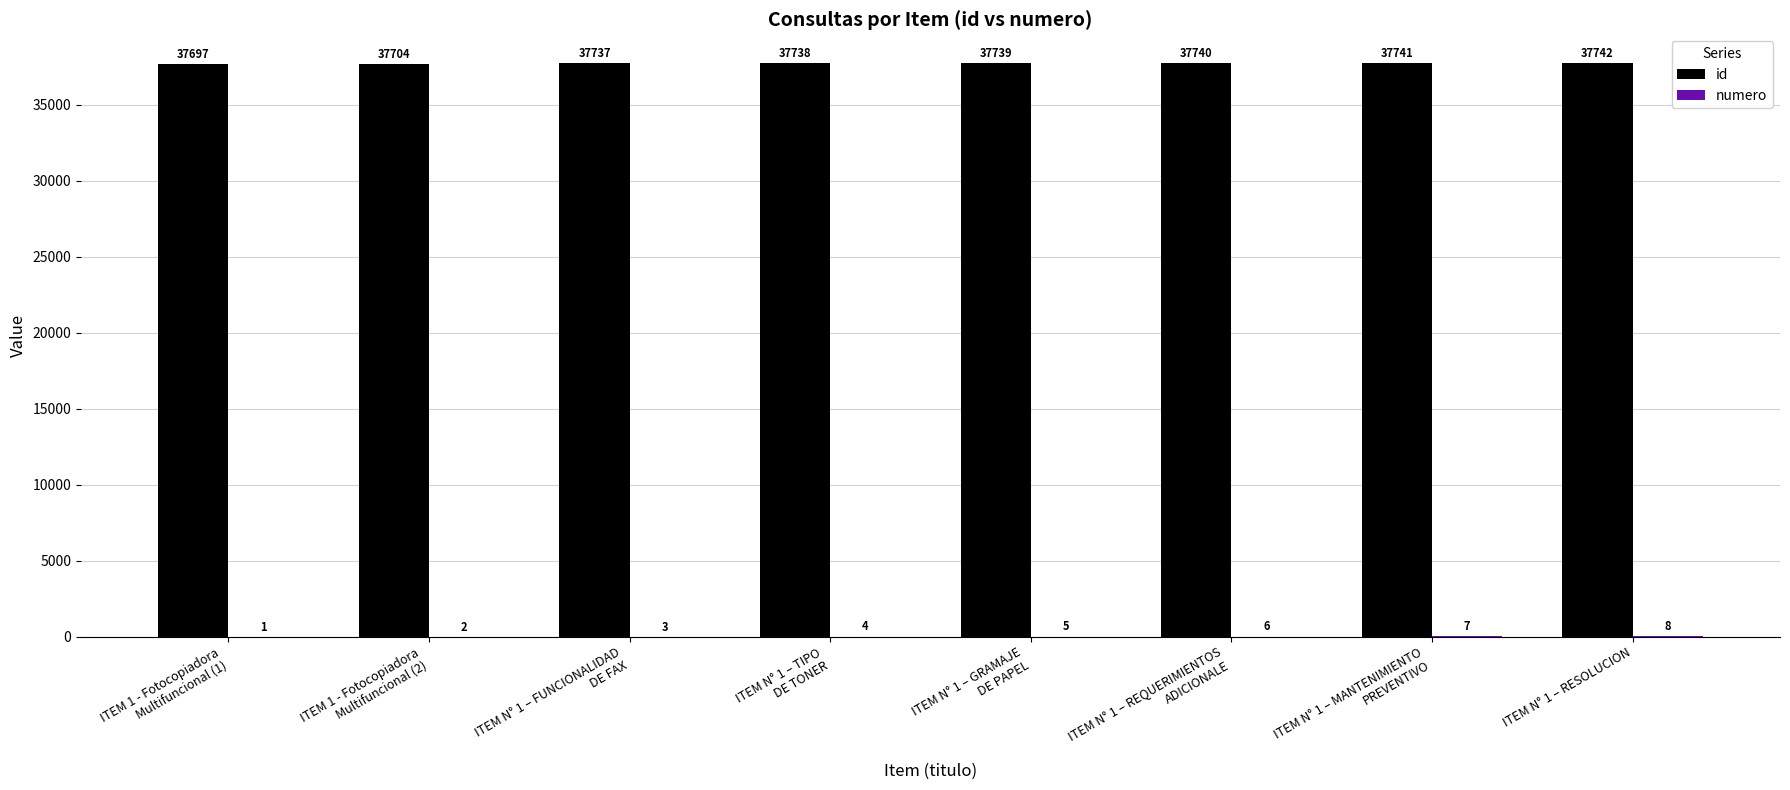

What is the average value of the id series?

37730